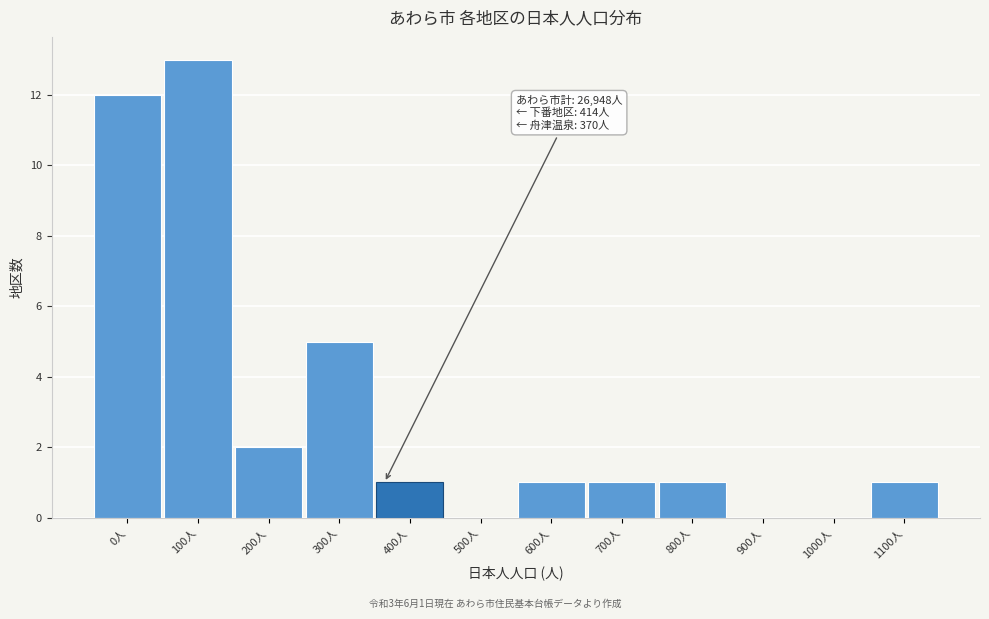

Reading left to right, transcribe all the data shown in this chart.

0人=12	100人=13	200人=2	300人=5	400人=1	500人=0	600人=1	700人=1	800人=1	900人=0	1000人=0	1100人=1